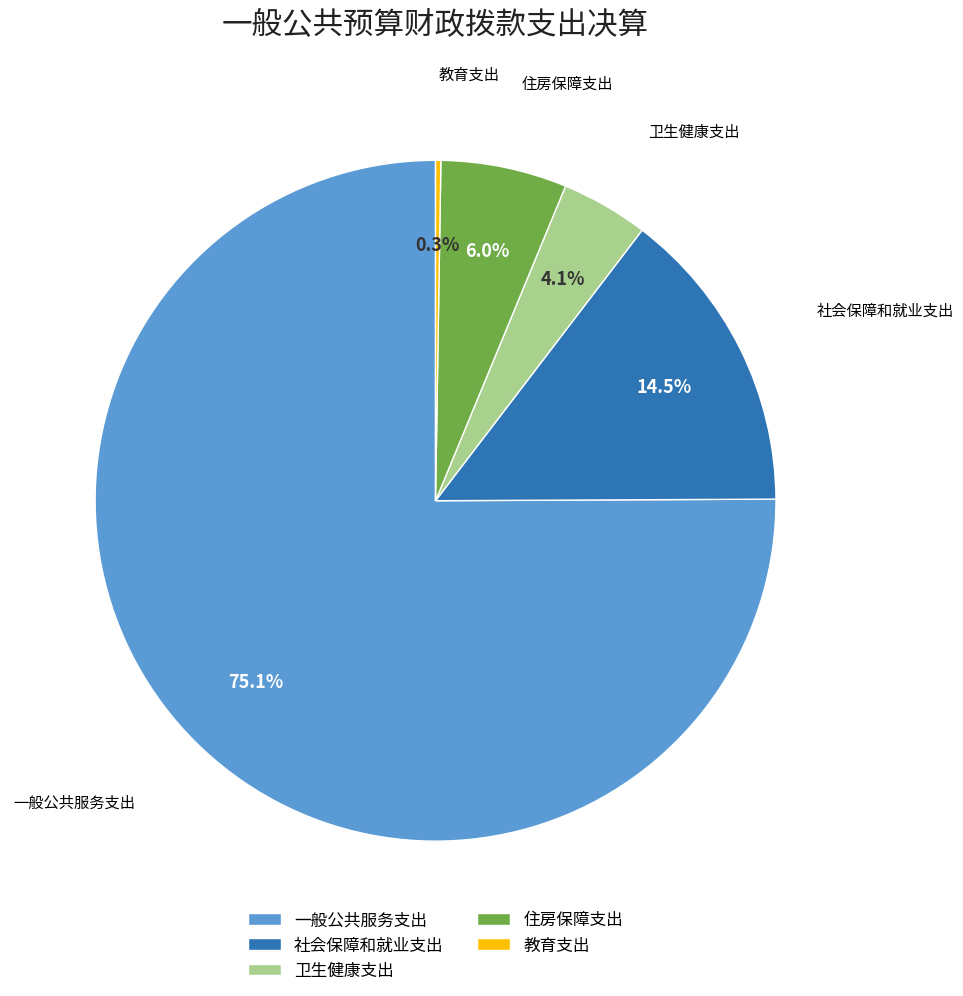

Approximately how many times larger is the value at 住房保障支出 compared to 一般公共服务支出?

0.1